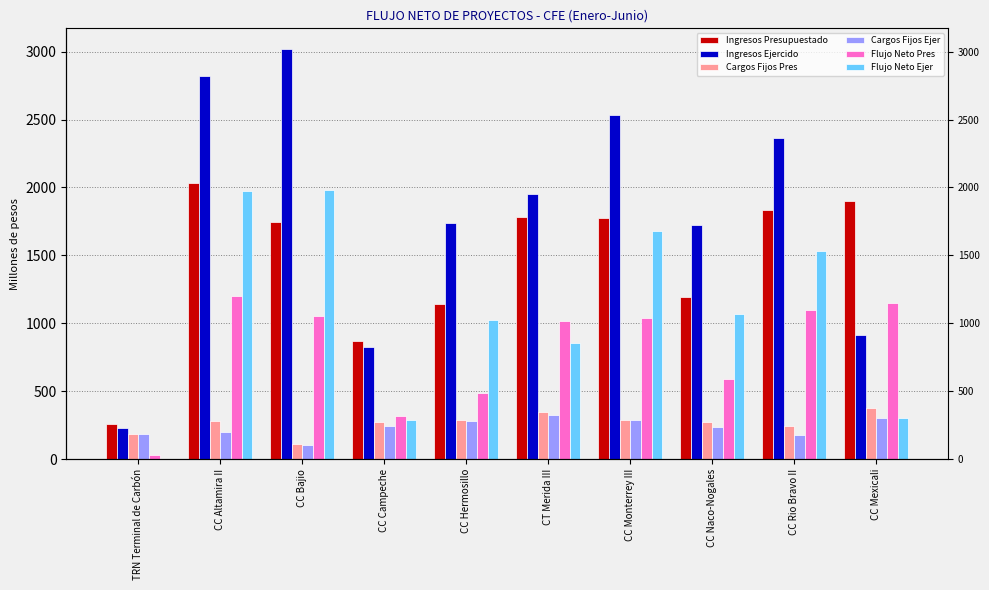

Which series has the widest spread of values?

Ingresos Ejercido